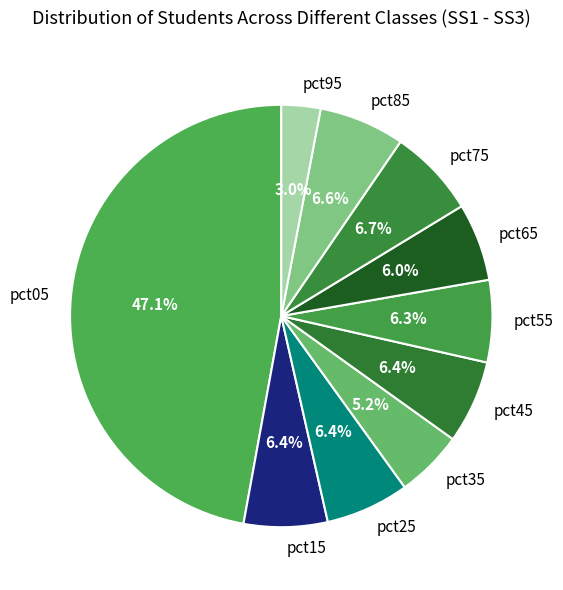

Count the number of slices in the pie.

10